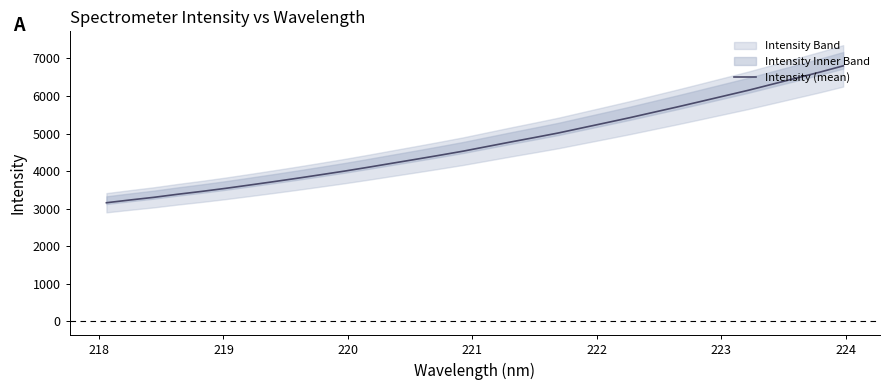

What is the sum of all values?

151422.4